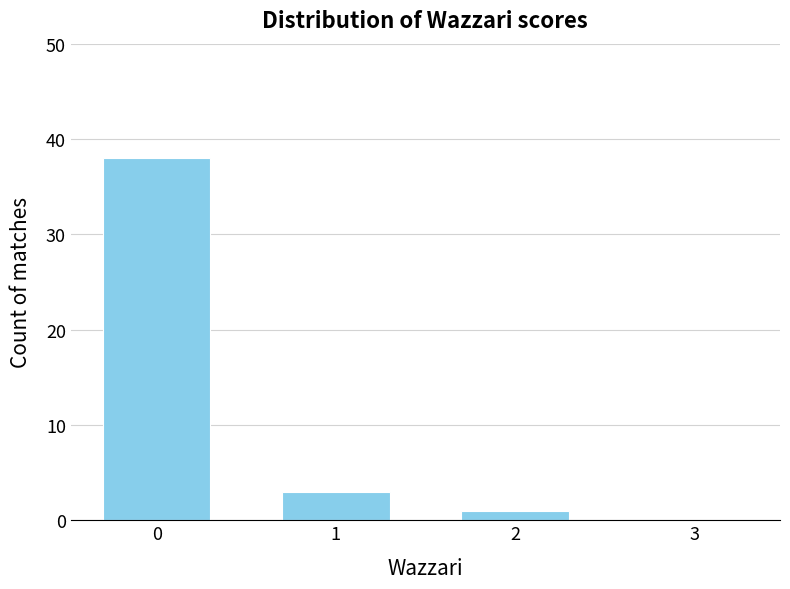

What is the sum of all values?

42